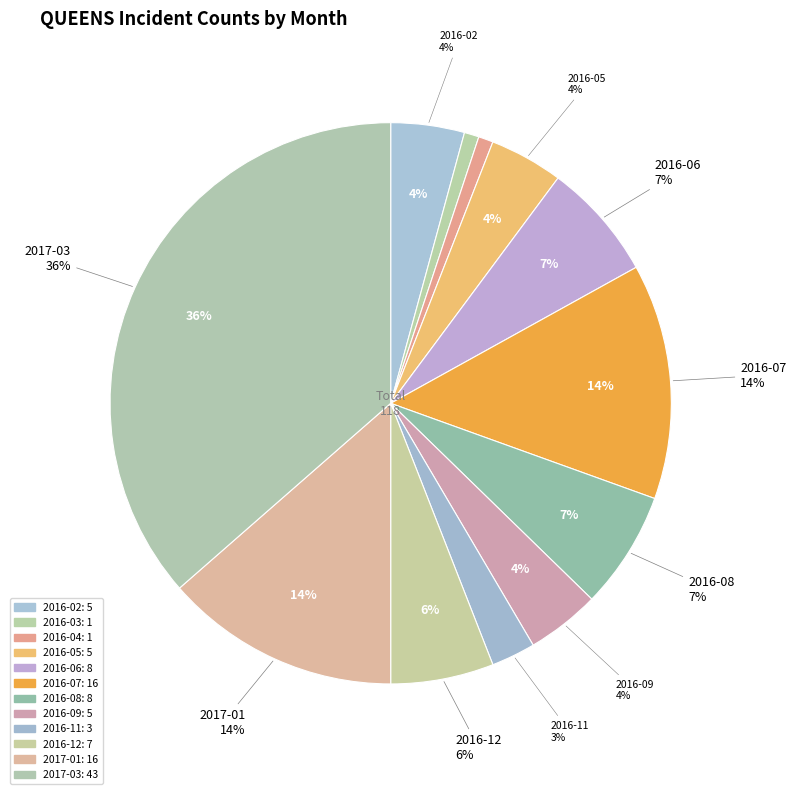

What is the smallest slice in the pie chart?

2016-03